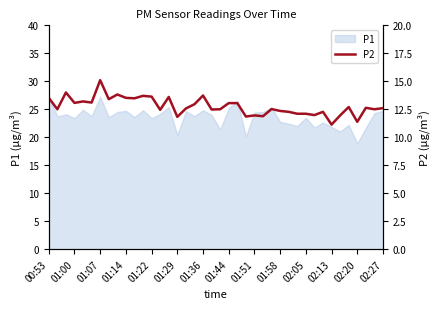

At which label does P1 reach its minimum?

02:20